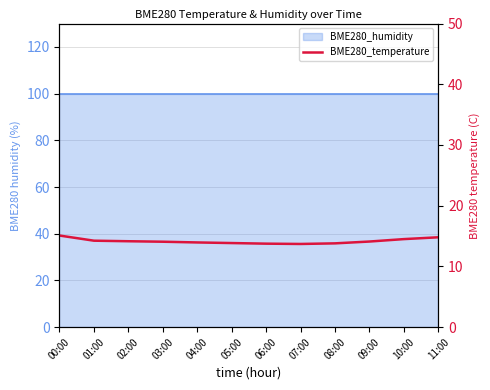

True or false: the data shows 5.8 at 01:00.

False